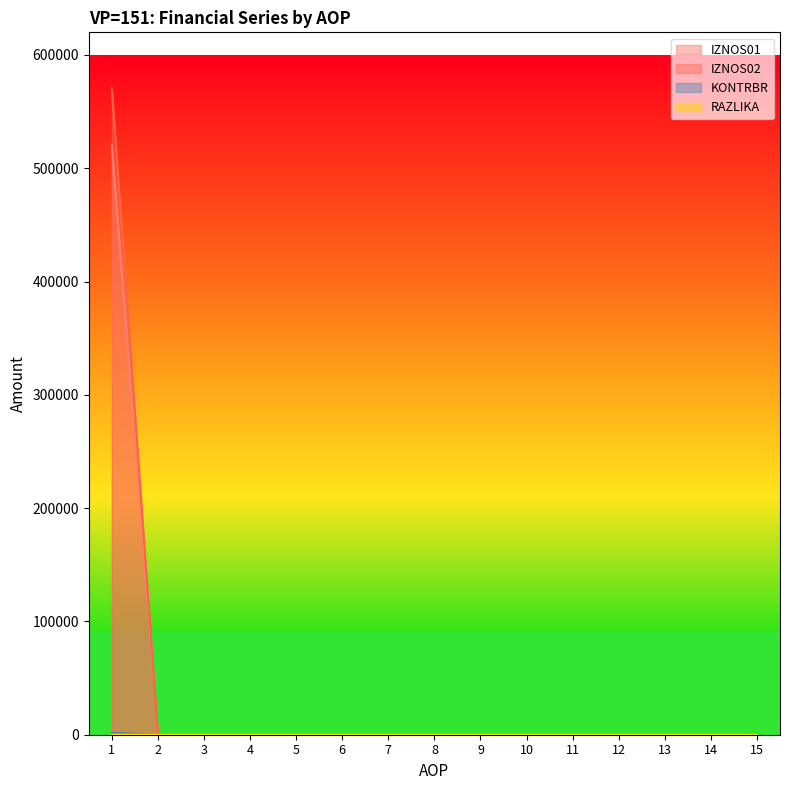

The value of KONTRBR at 12 is 281432.3. True or false?

False